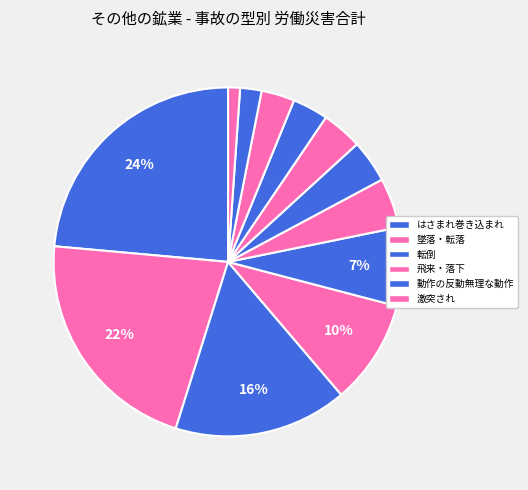

What is the smallest slice in the pie chart?

火災